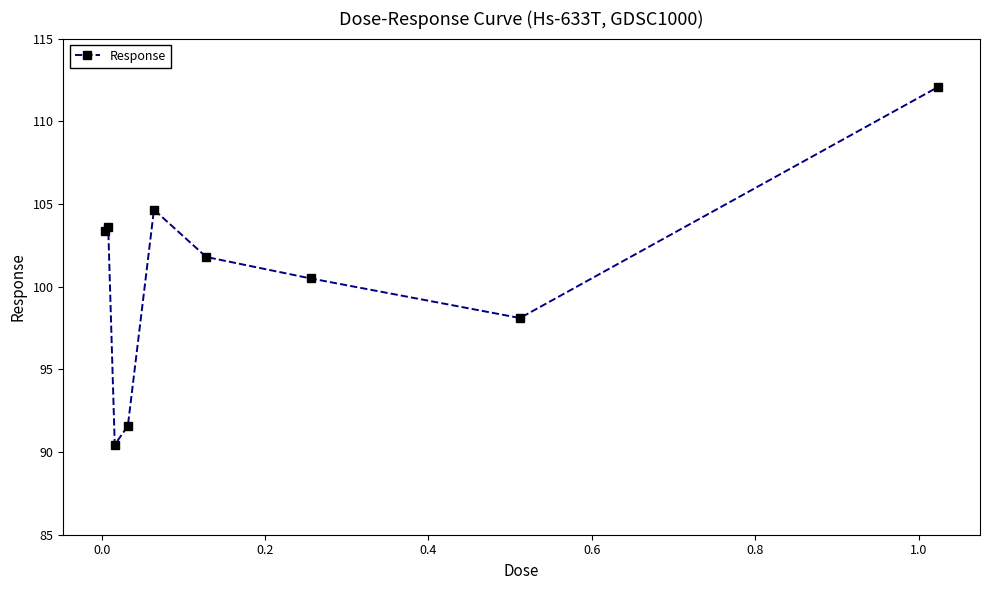

What is the value of the 7th point from the left?

100.5